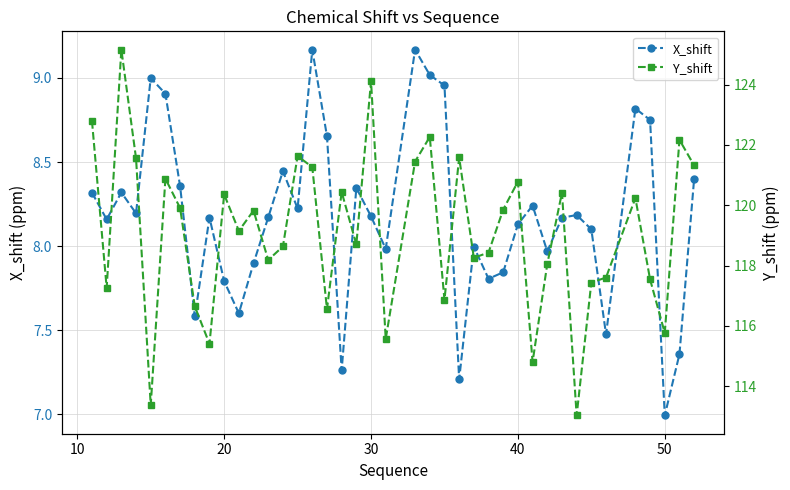

What is the lowest value of the X_shift series?

7.0